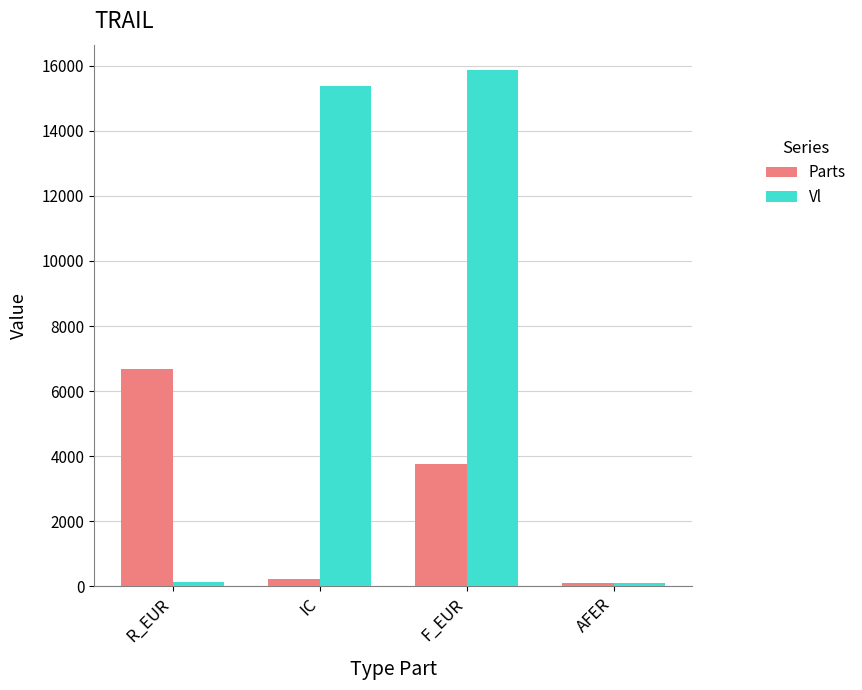

Count the number of categories in the chart.

4